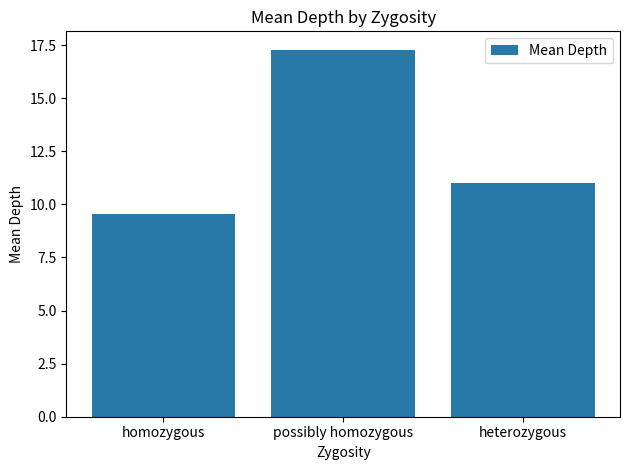

What position from the right is homozygous?

3